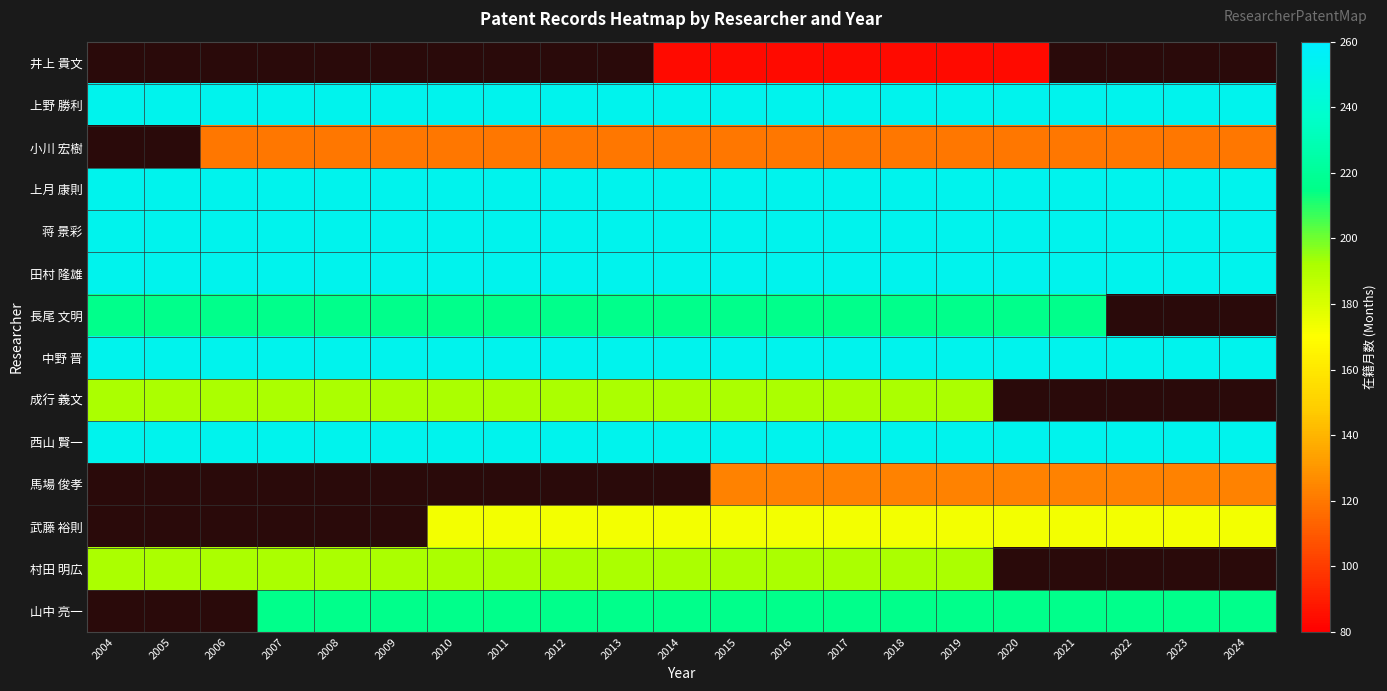

Which category has the lowest value across all series?

2014